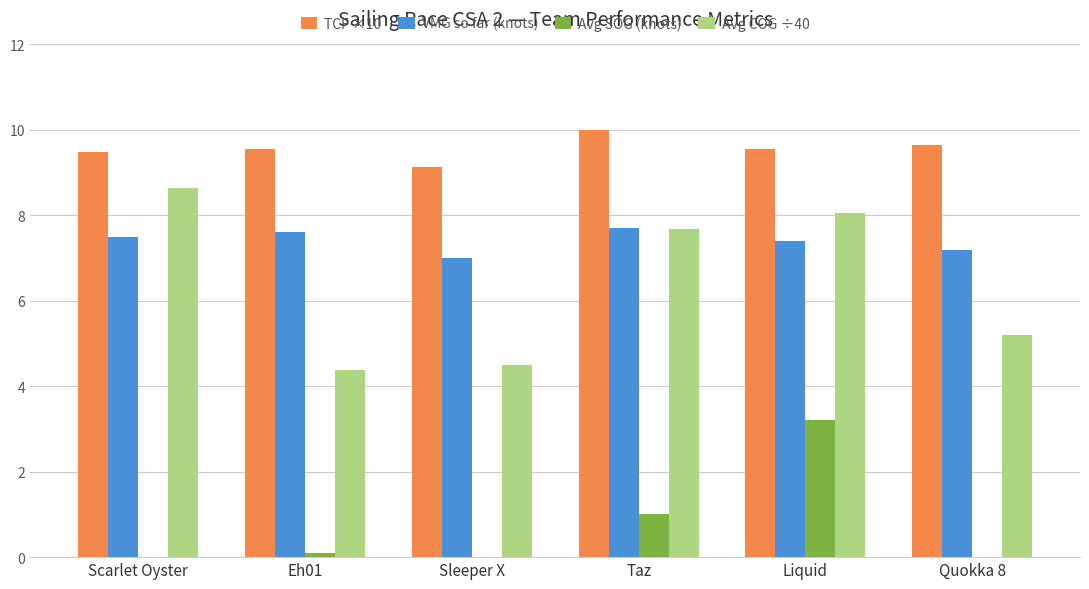

What value does the Avg COG ÷40 series have at Taz?

7.7